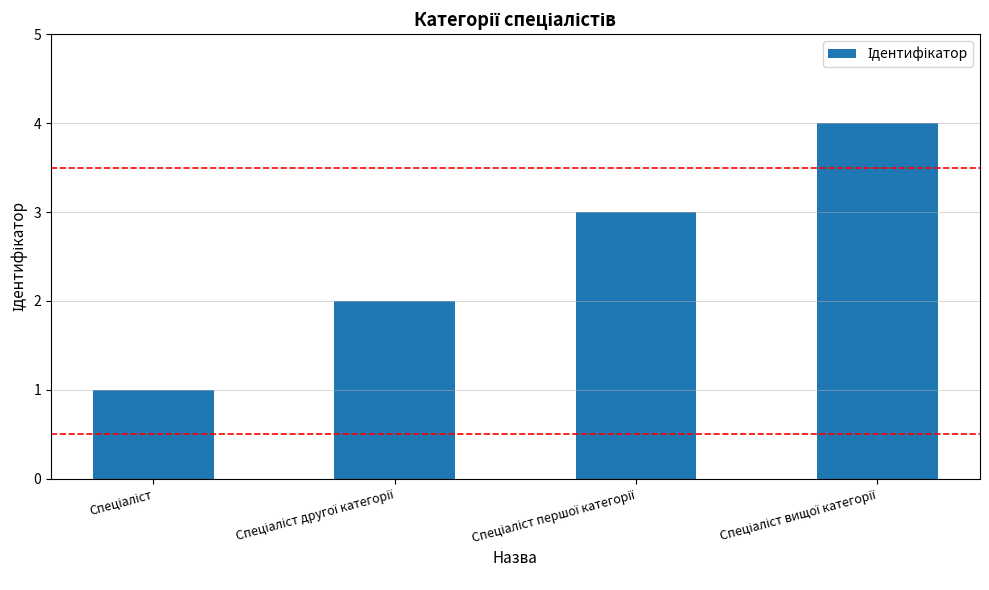

What is the difference between the maximum and minimum values?

3